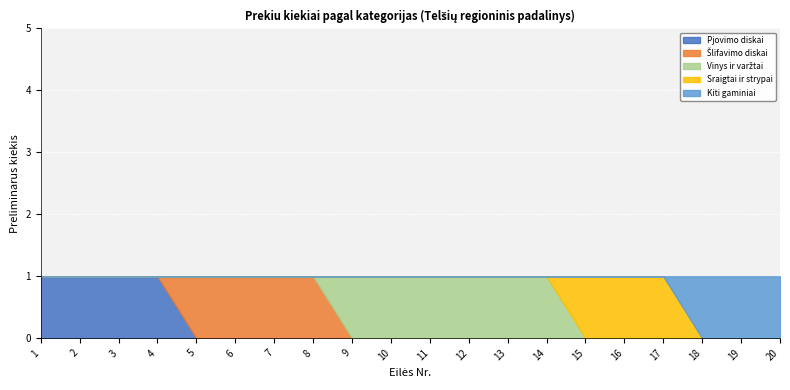

True or false: Pjovimo diskai and Kiti gaminiai cross at least once.

False